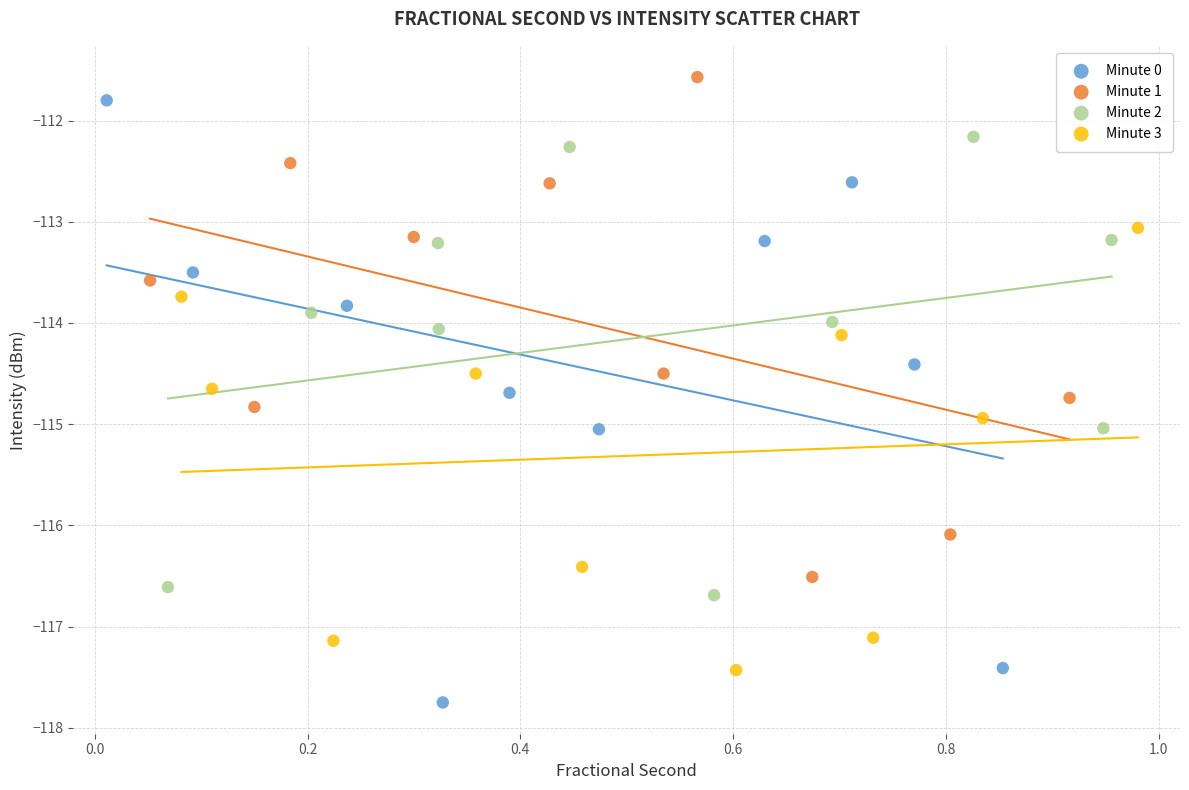

Which series contains the lowest Y value?

Minute 0